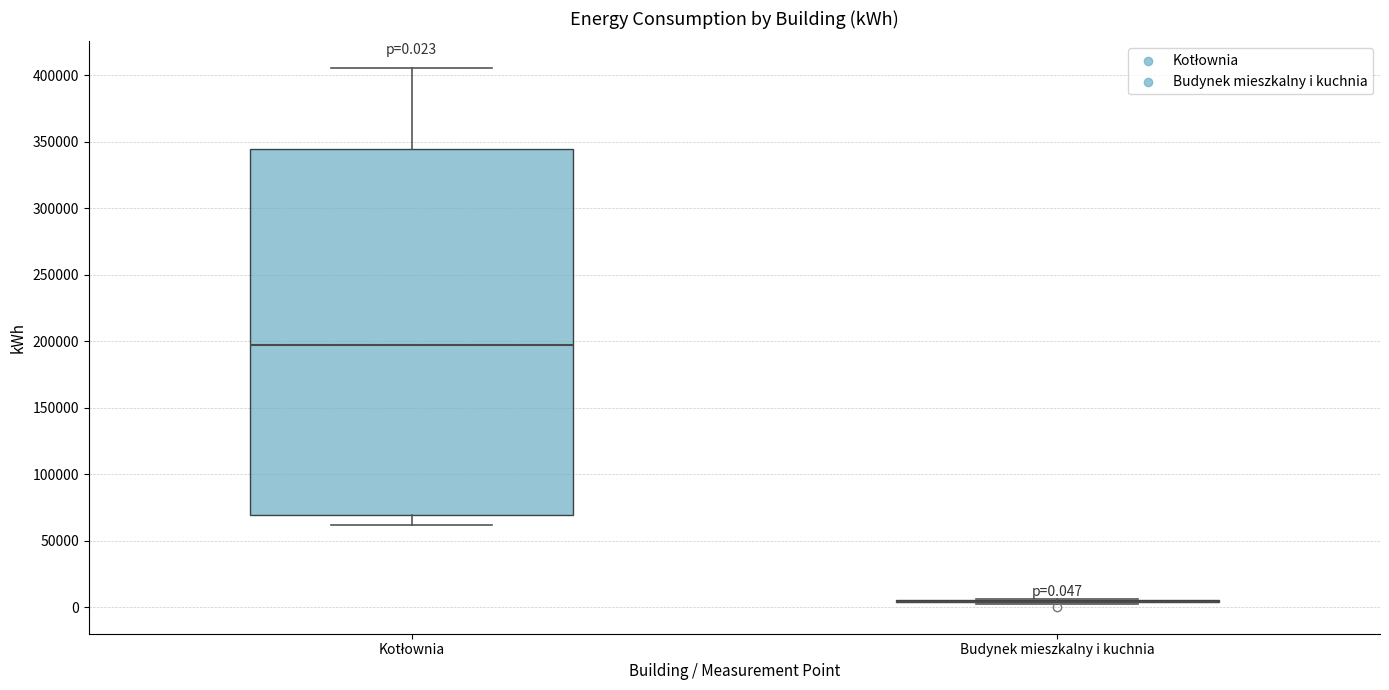

Which box is the tallest, from its lower edge to its upper edge?

Kotłownia